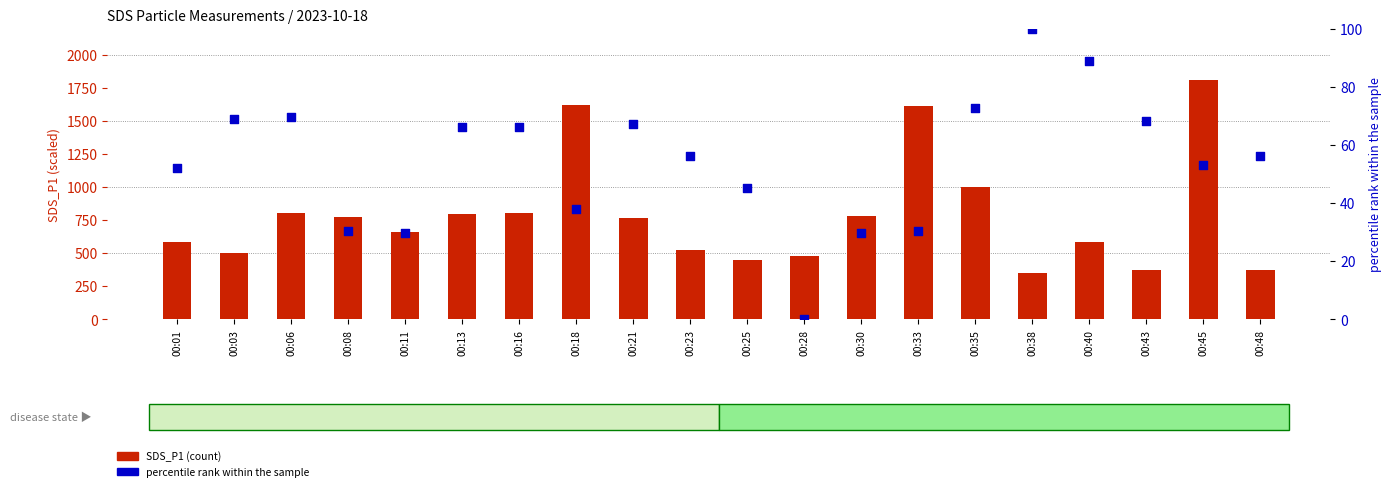

Is the value of percentile rank within the sample at 00:08 greater than the value of SDS_P1 at 00:16?

No